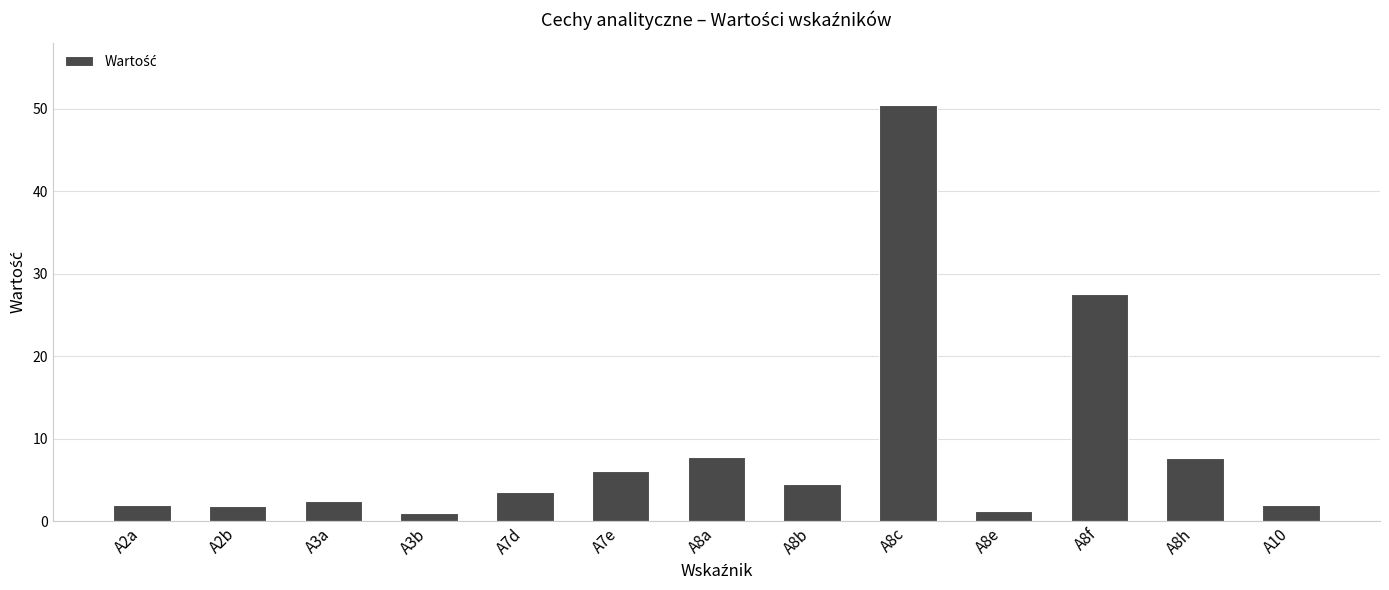

At which label is the value closest to 25?

A8f